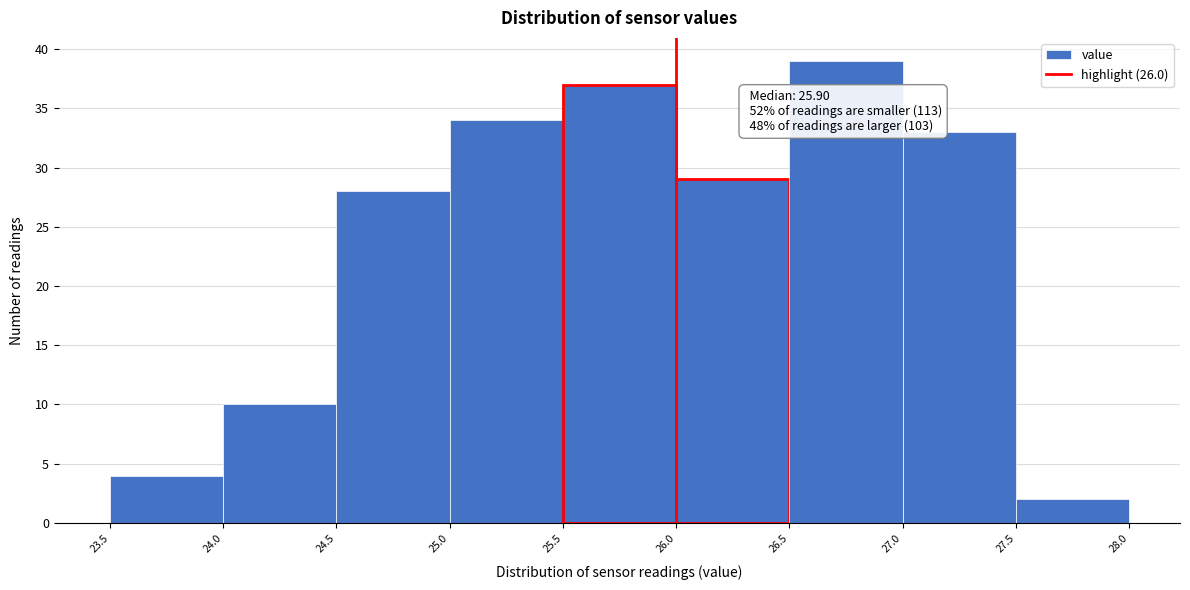

Which range on the x-axis has the tallest bar?

26.5 to 27.0